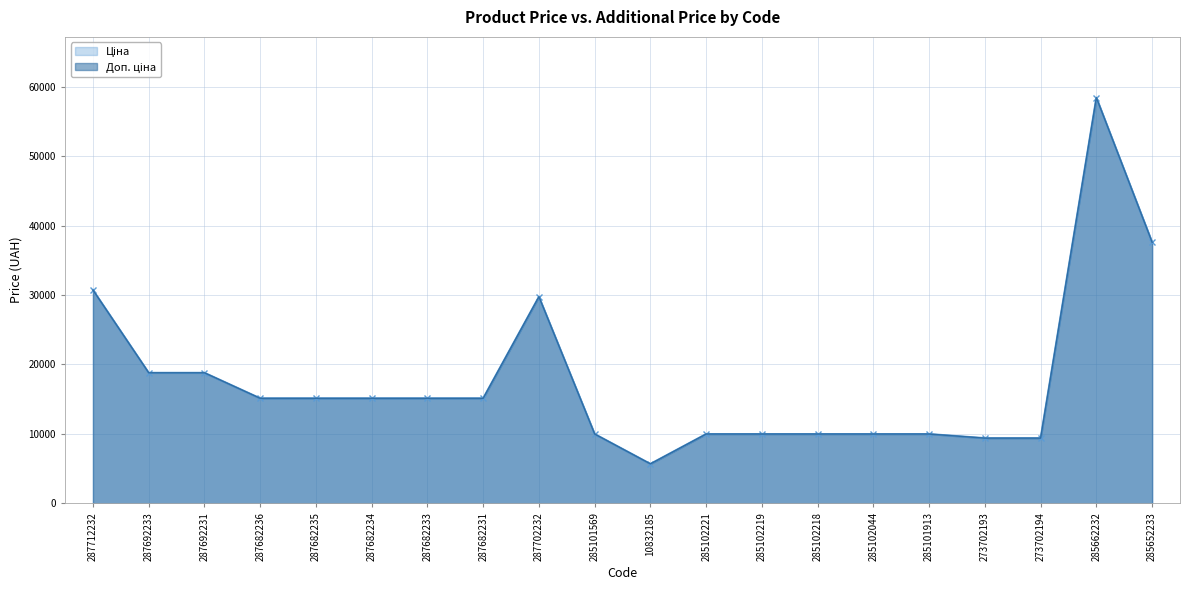

Is the value of Доп. ціна at 287702232 greater than the value of Ціна at 285662232?

No